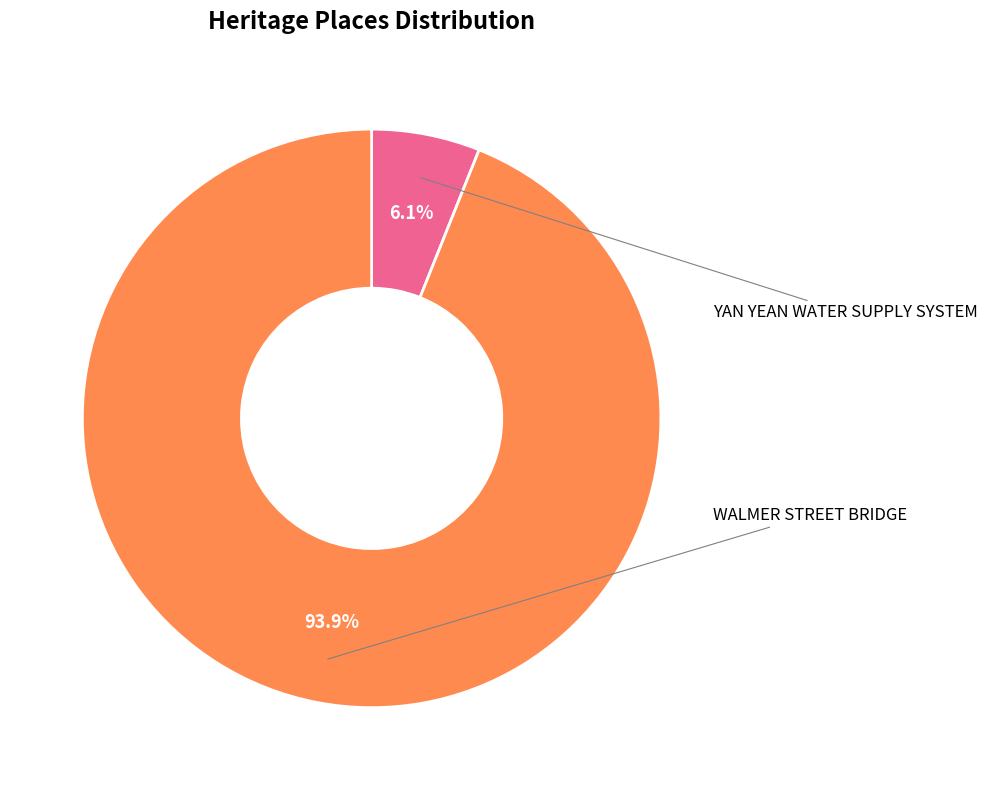

Approximately how many times larger is the value at WALMER STREET BRIDGE compared to YAN YEAN WATER SUPPLY SYSTEM?

15.5